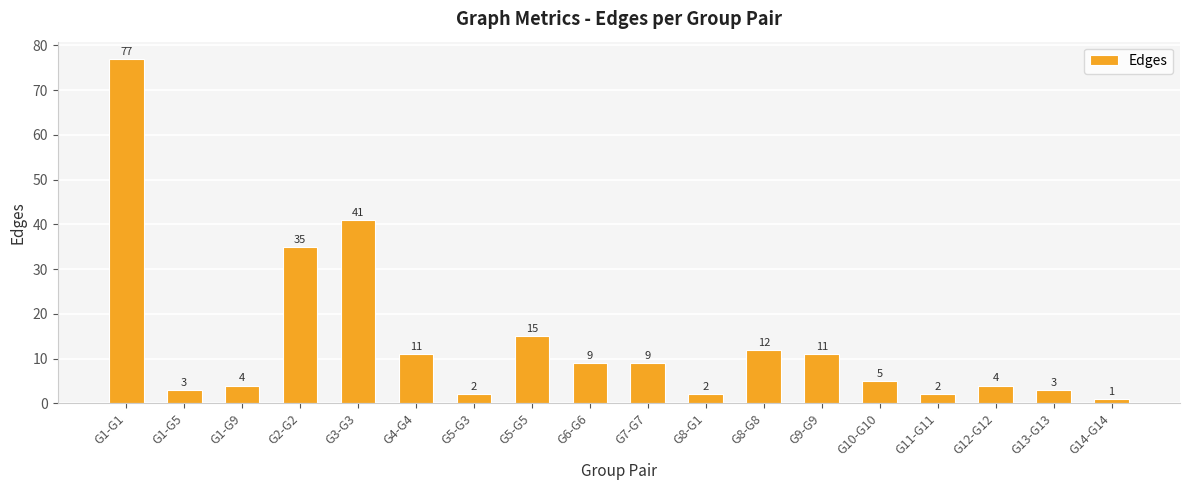

What is the label of the 8th bar from the right?

G8-G1